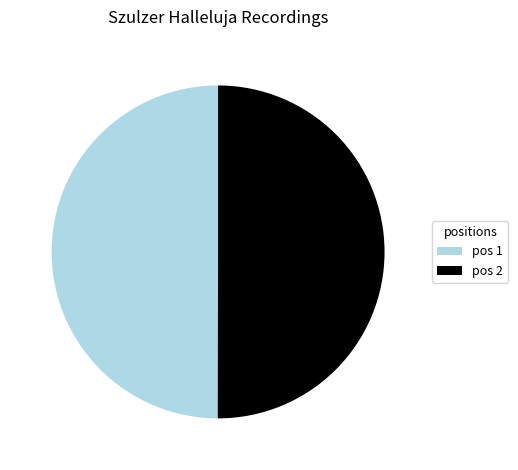

Is the sum of pos 1 and pos 2 greater than half?

Yes